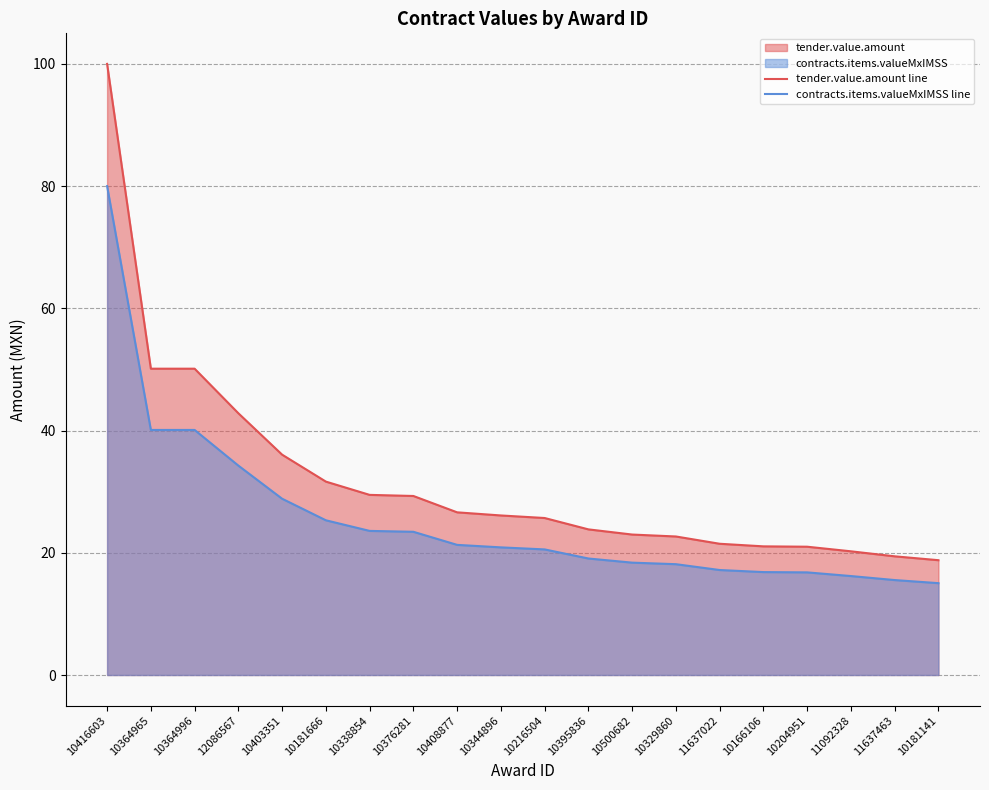

What are all the series names shown in the legend?

tender.value.amount line, contracts.items.valueMxIMSS line